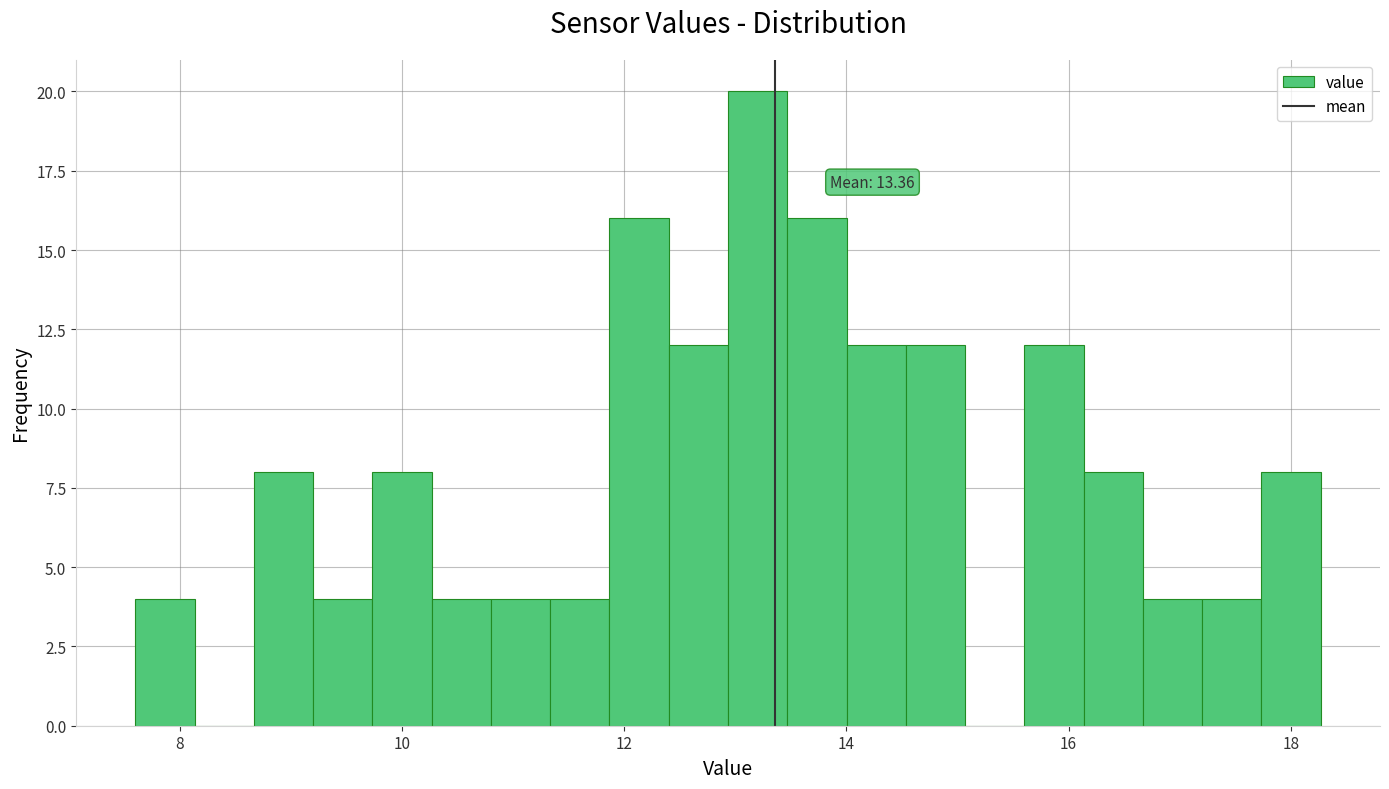

Read against the x-axis, roughly where is the centre of the tallest bar?

13.2